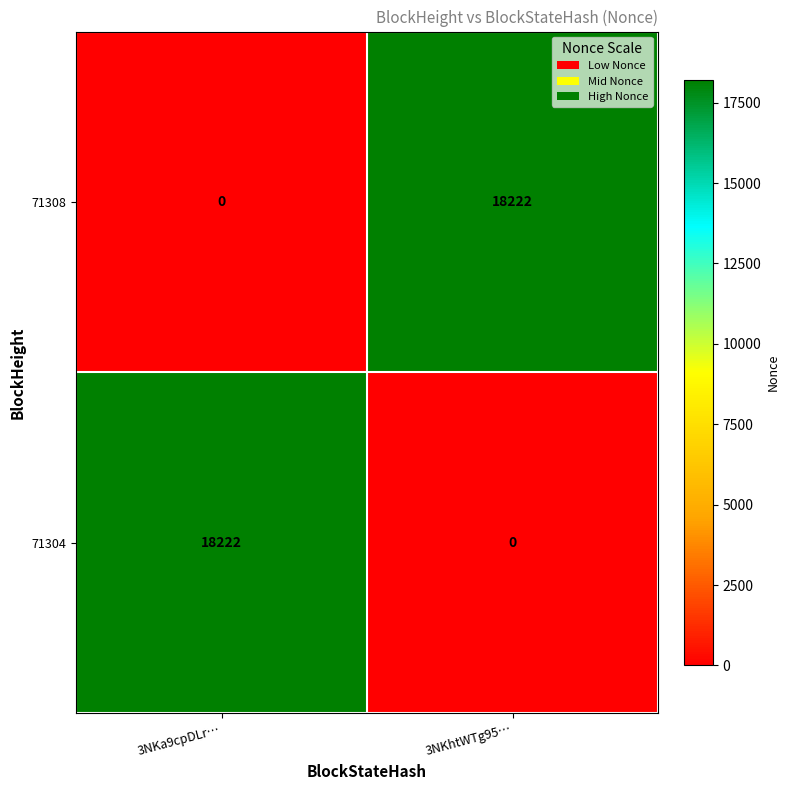

What is the average value of the 71308 series?

9111